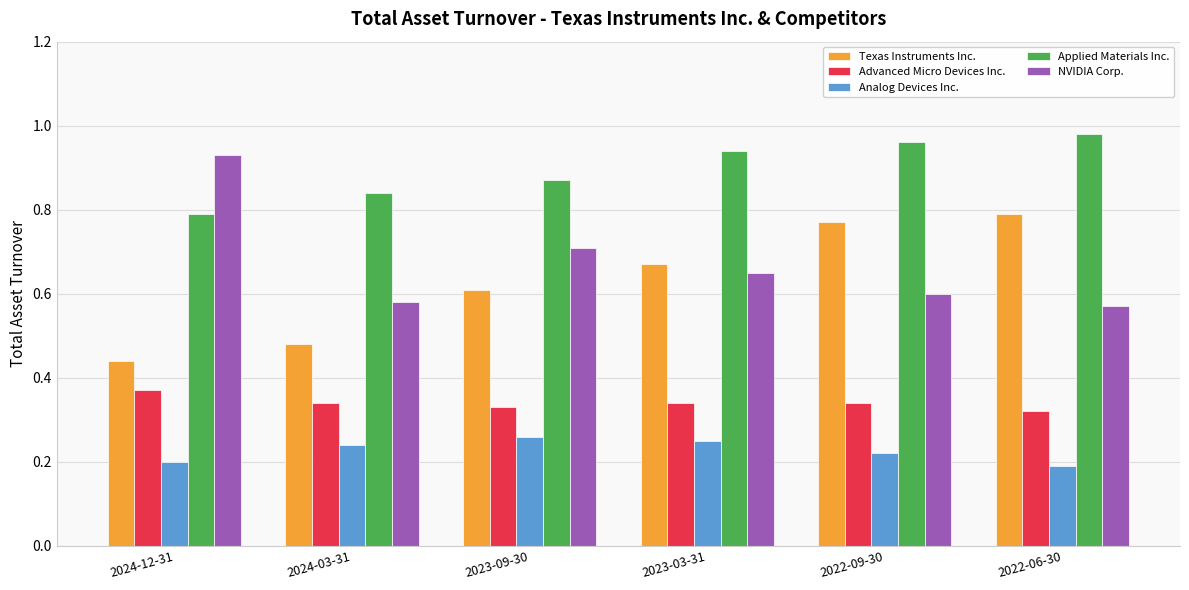

What is the label of the 4th bar from the left?

2023-03-31